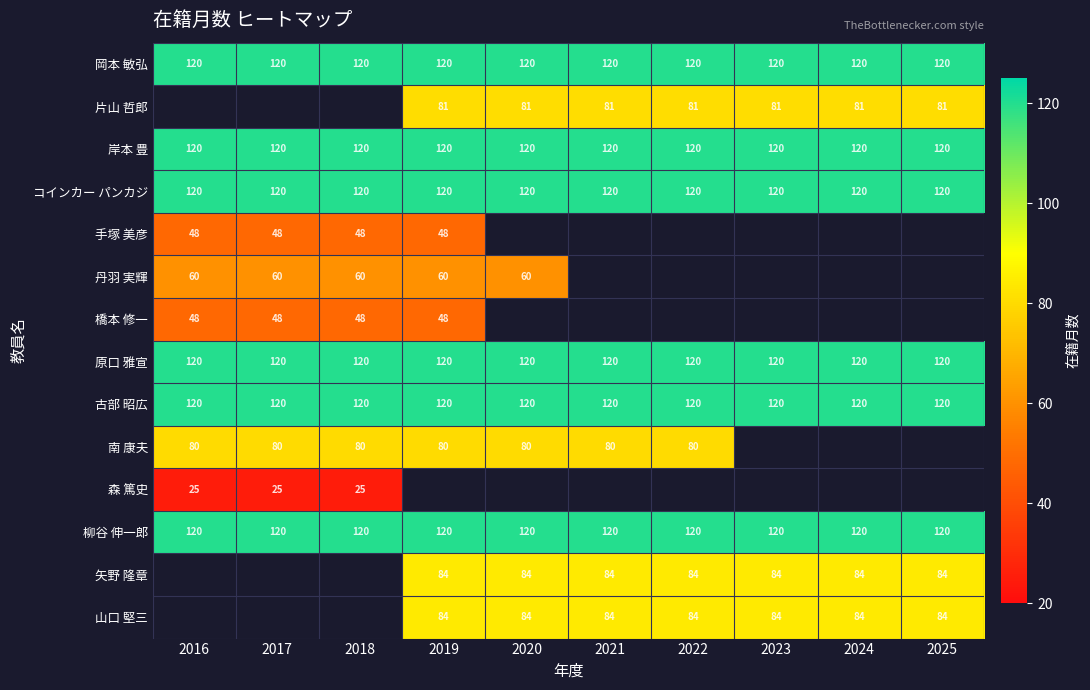

The 矢野 隆章 series shows 84 at 2024. True or false?

True